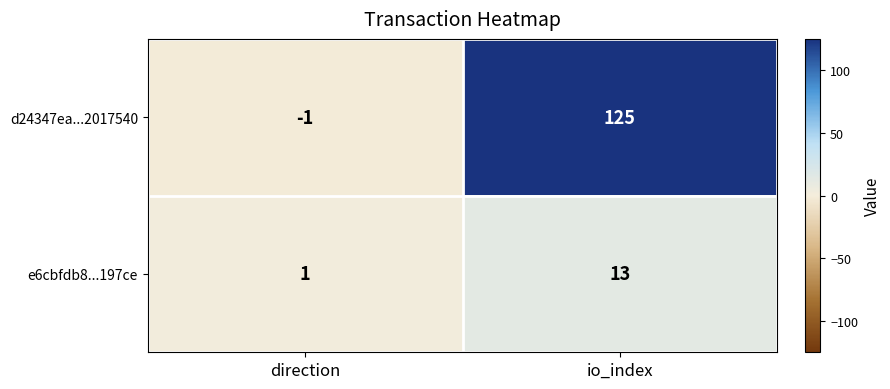

At which category does the chart reach its peak across all series?

io_index